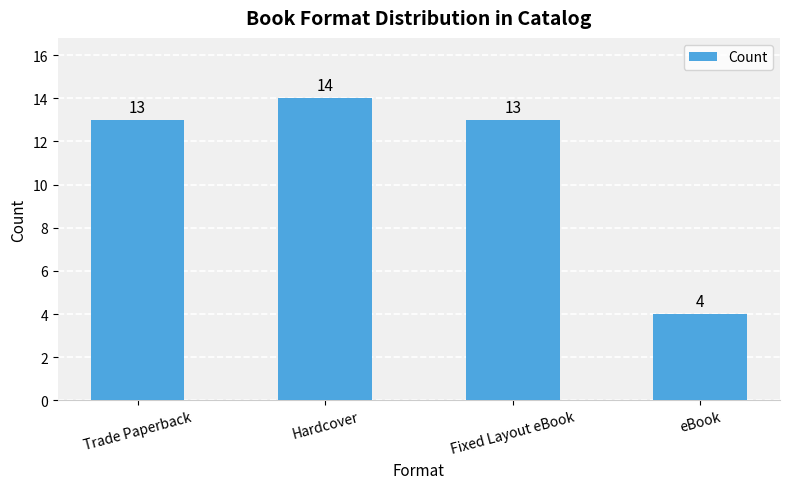

How many distinct data groups are displayed?

1